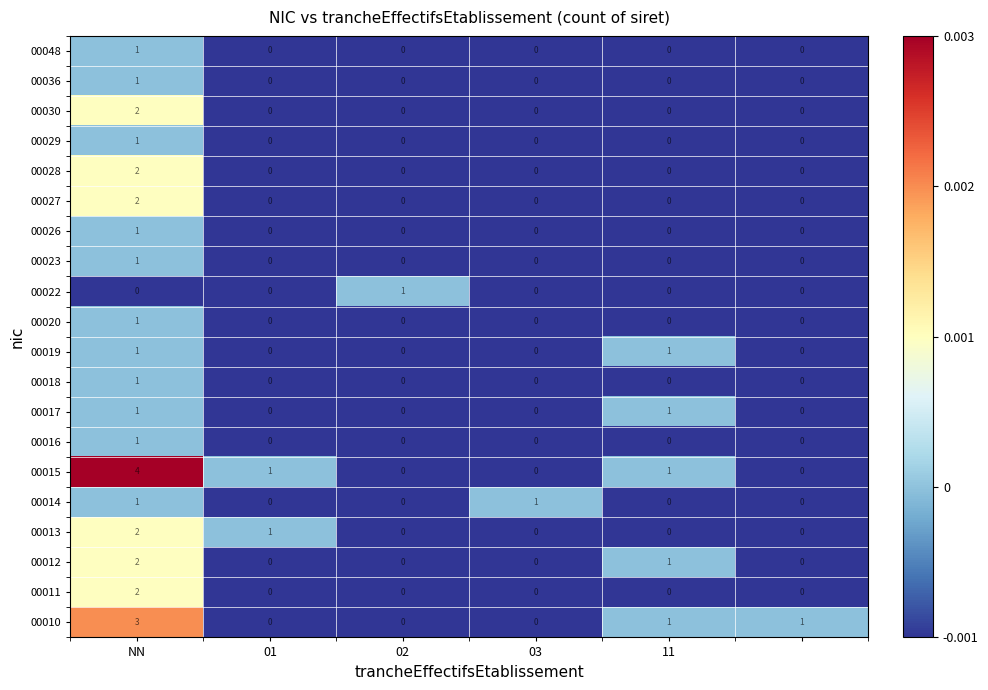

Count the number of categories in the chart.

6